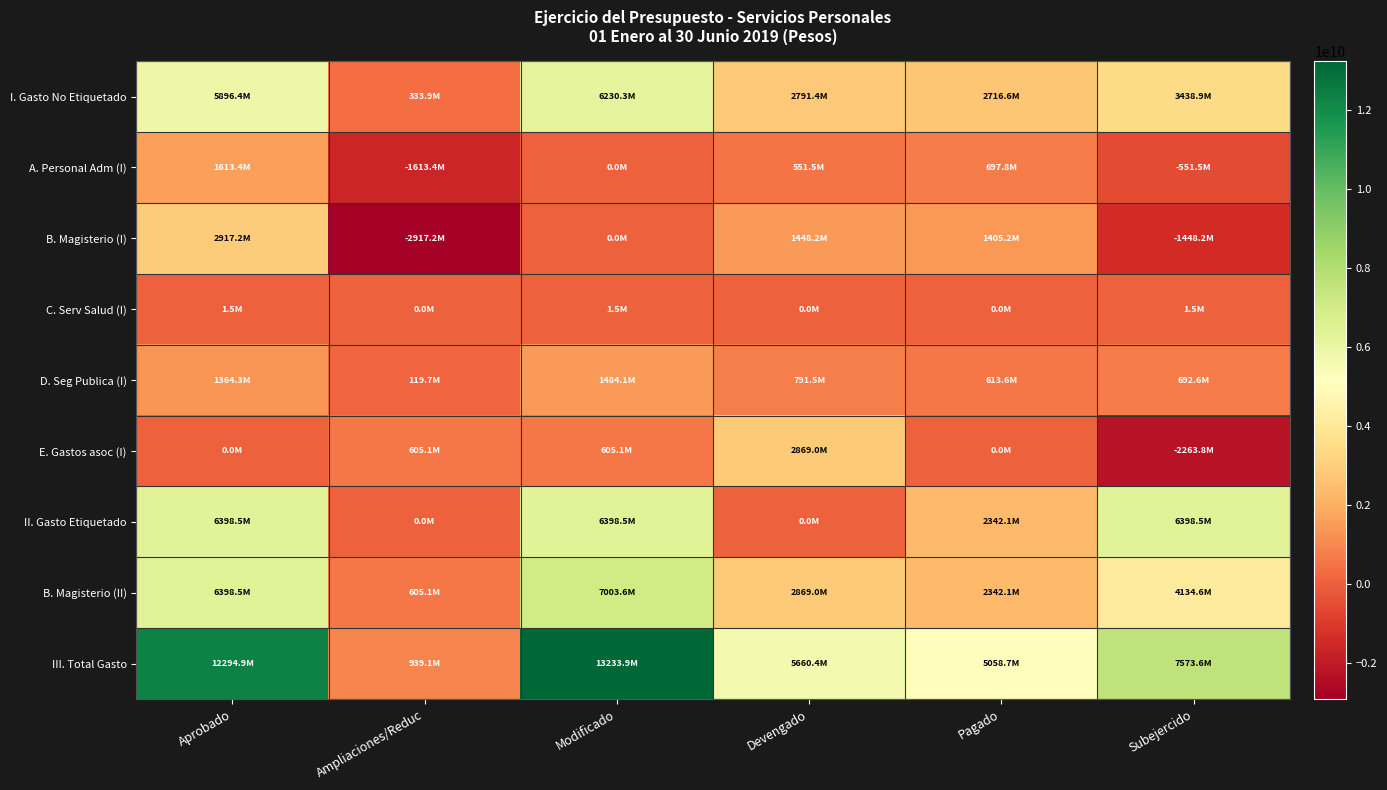

At which category is the sum across all series the highest?

Aprobado